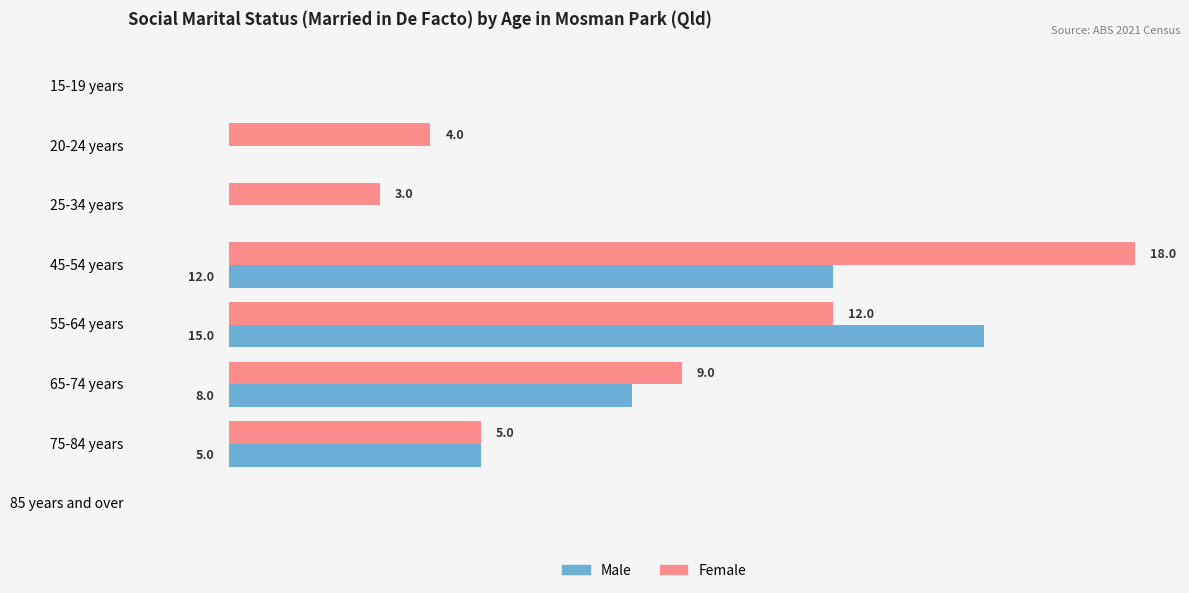

What are all the series names shown in the legend?

Male, Female